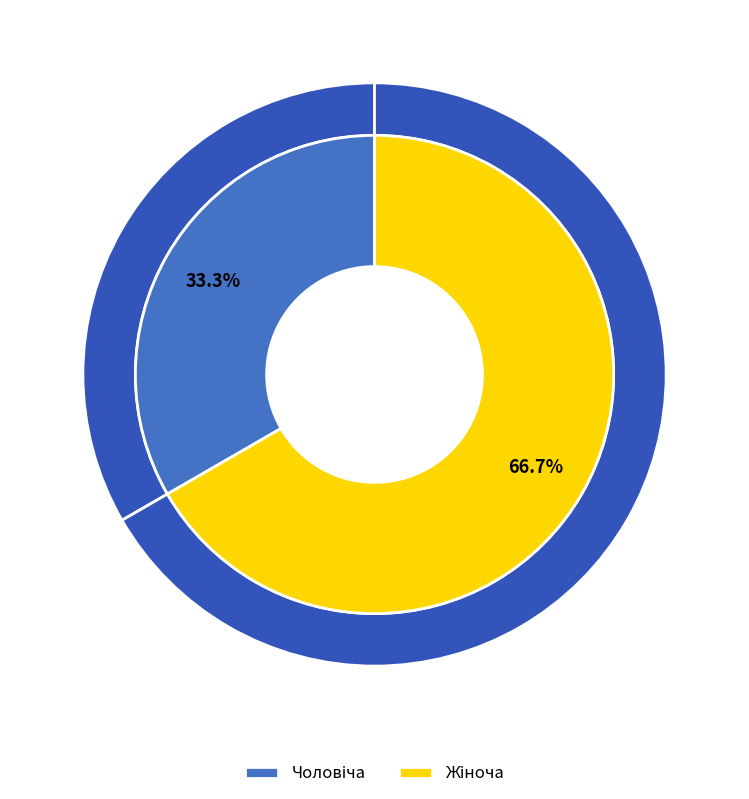

What is the total percentage of Чоловіча and Жіноча?

100.0%